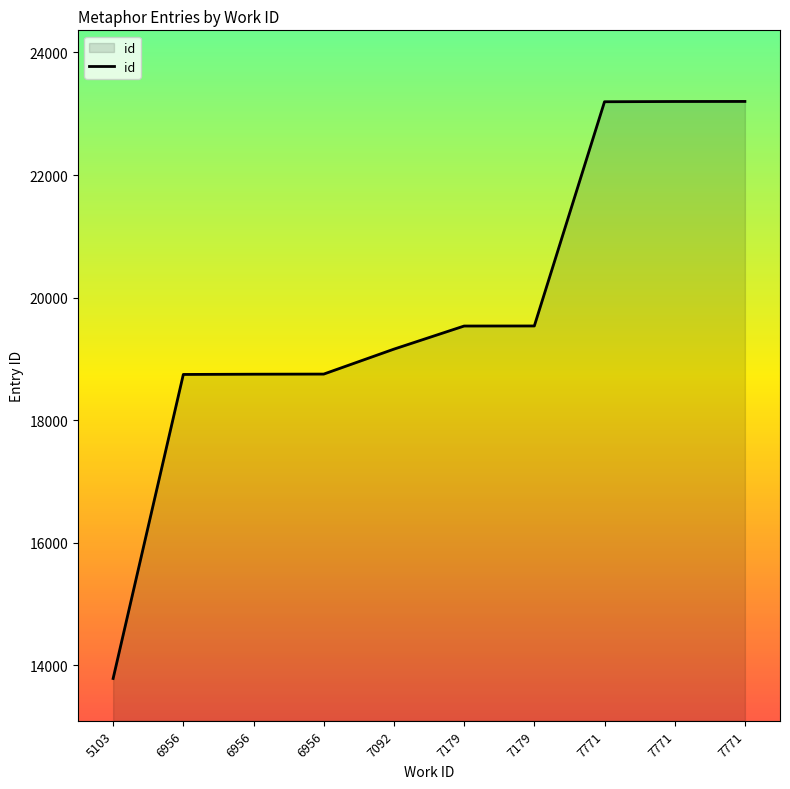

Does the chart display data point markers on the line(s)?

No